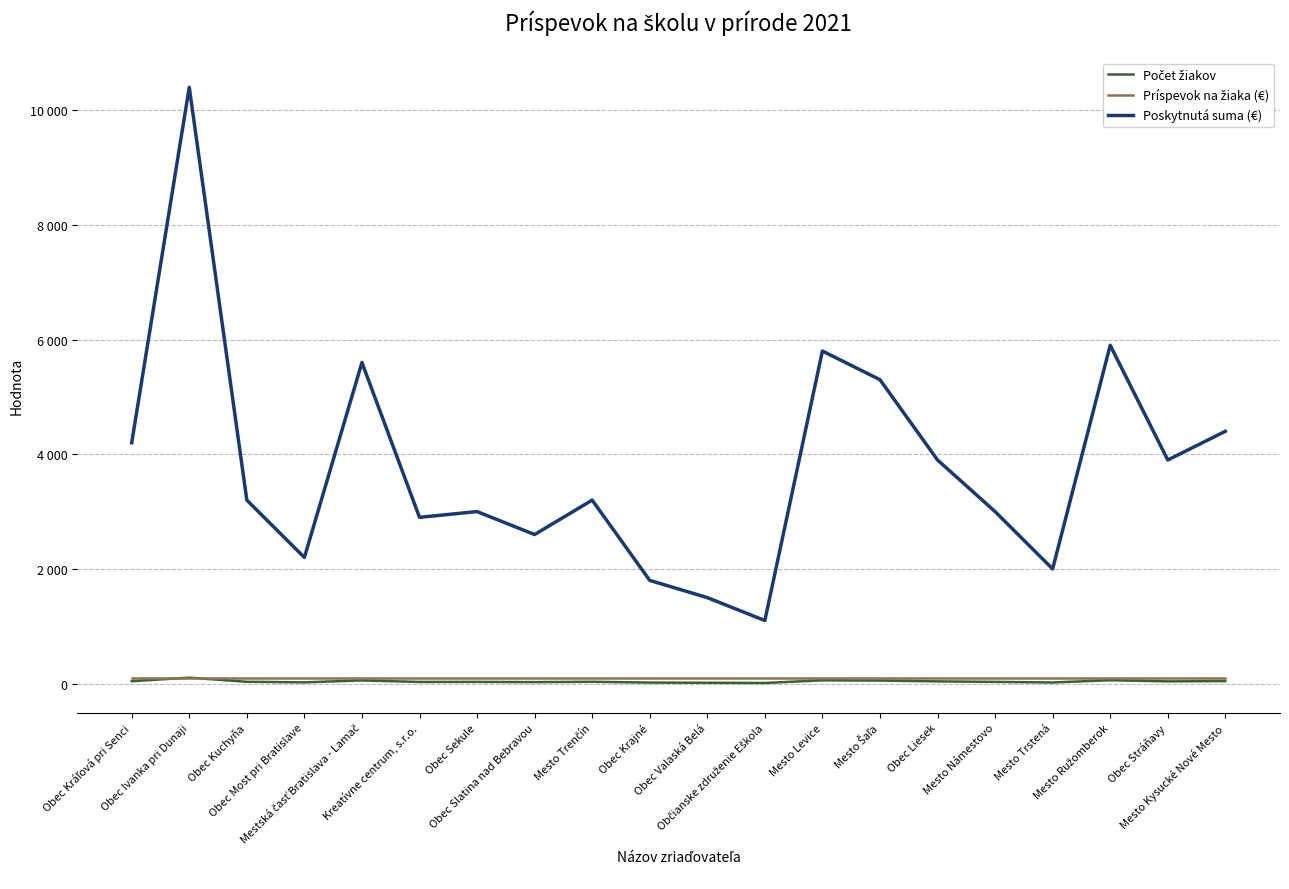

Does the chart have visible grid lines?

Yes